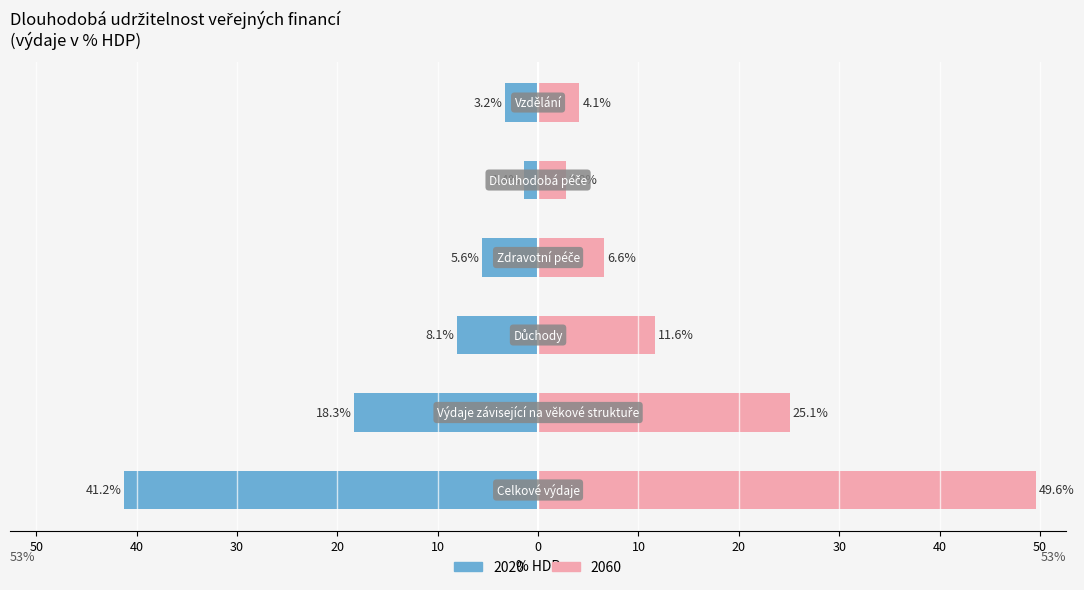

Is it true that 2040 equals 3.7 at Dlouhodobá péče?

False